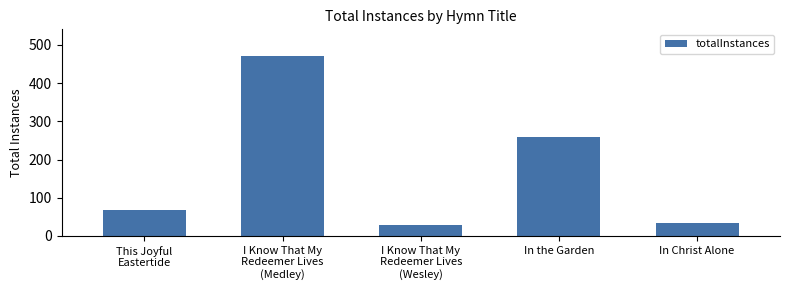

Does the chart contain any negative values?

No